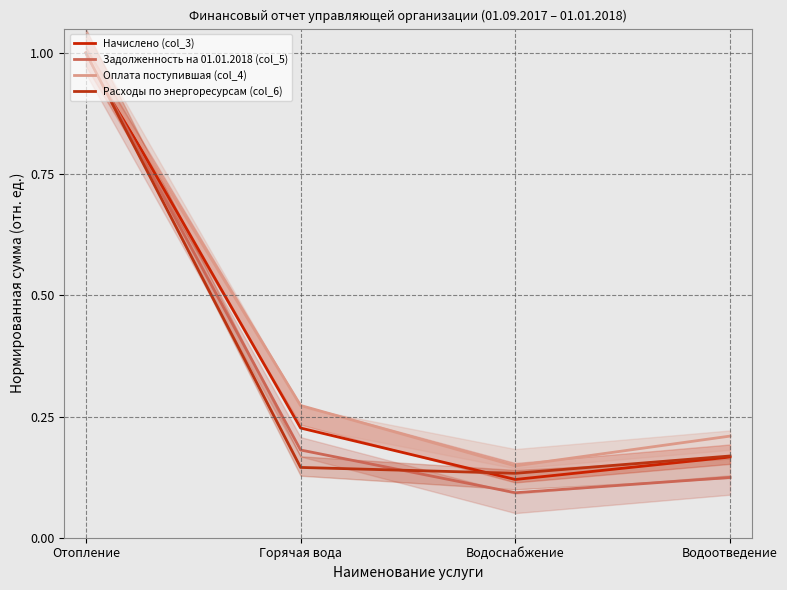

Reading left to right, transcribe all the data shown in this chart.

Начислено (col_3): Отопление=1.0	Горячая вода=0.2	Водоснабжение=0.1	Водоотведение=0.2
Задолженность на 01.01.2018 (col_5): Отопление=1.0	Горячая вода=0.2	Водоснабжение=0.1	Водоотведение=0.1
Оплата поступившая (col_4): Отопление=1.0	Горячая вода=0.3	Водоснабжение=0.1	Водоотведение=0.2
Расходы по энергоресурсам (col_6): Отопление=1.0	Горячая вода=0.1	Водоснабжение=0.1	Водоотведение=0.2